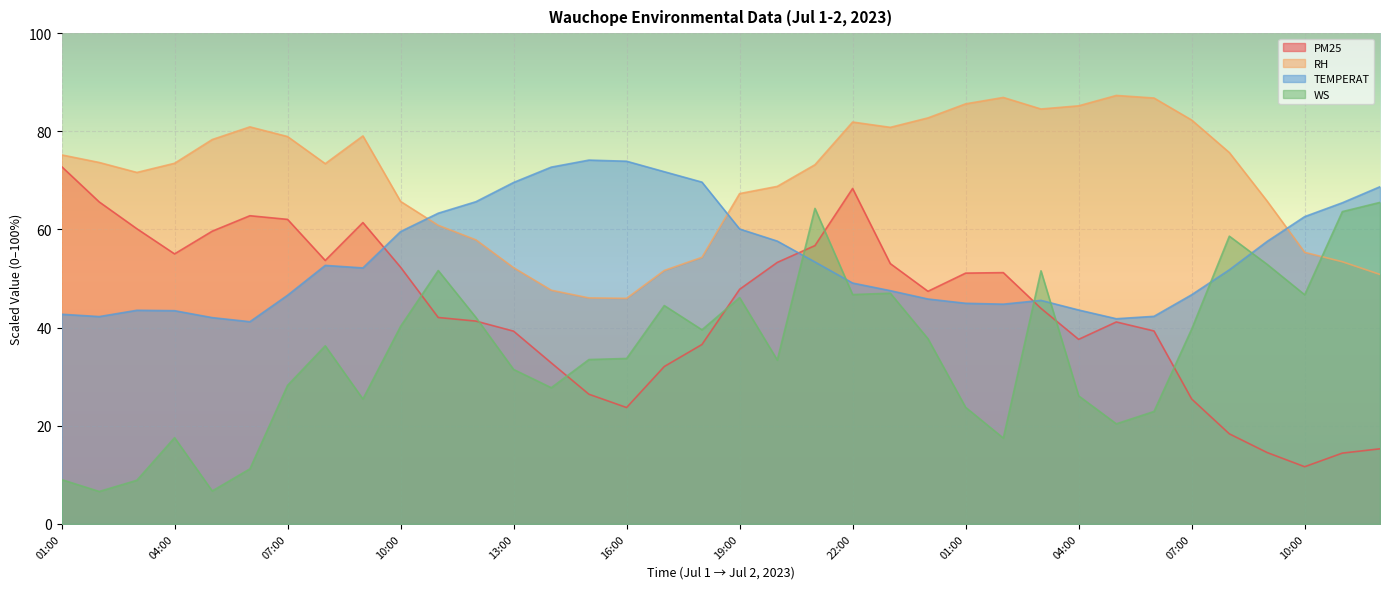

At which label does RH reach its peak?

05:00